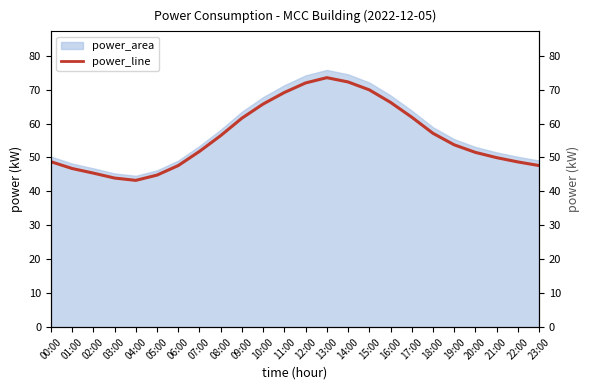

What is the maximum value shown in the chart?

73.5